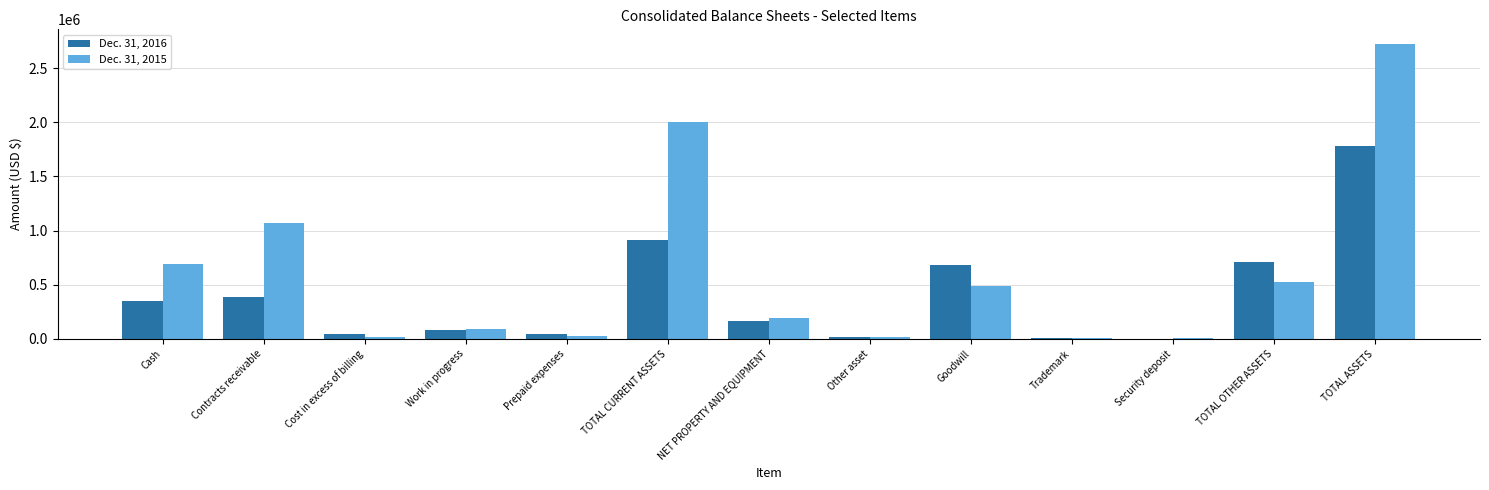

At which label does Dec. 31, 2015 reach its peak?

TOTAL ASSETS